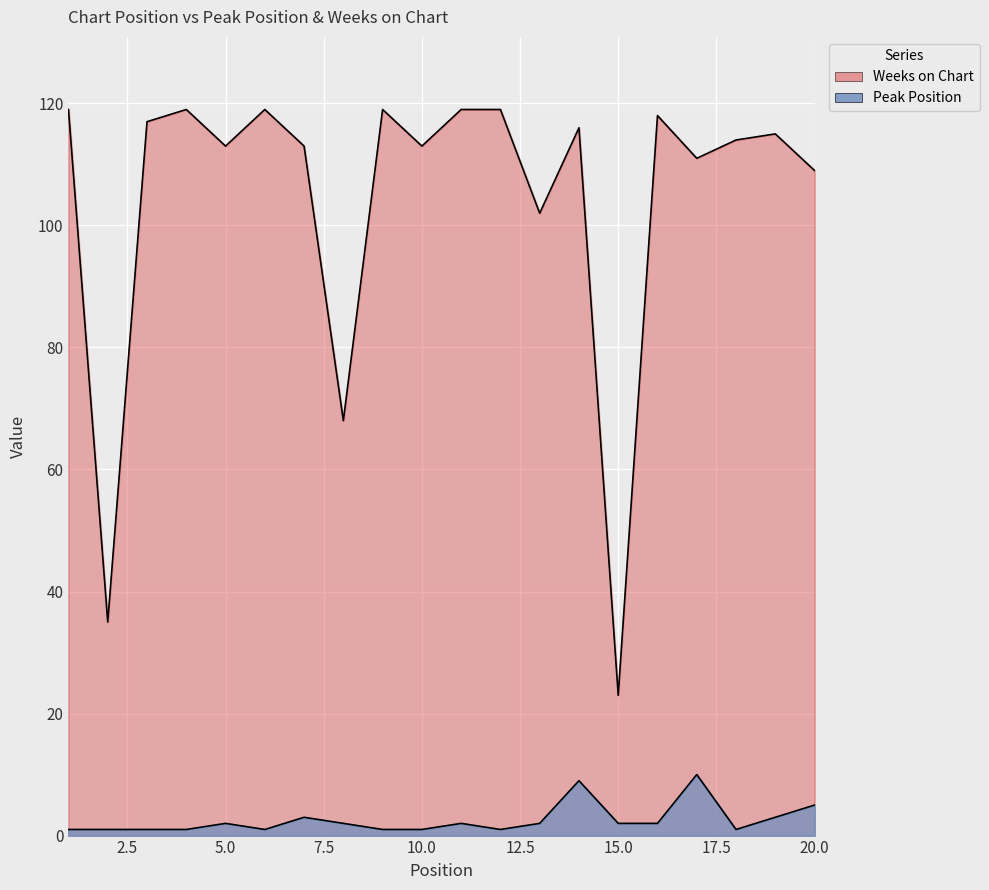

What are all the series names shown in the legend?

Peak Position, Weeks on Chart